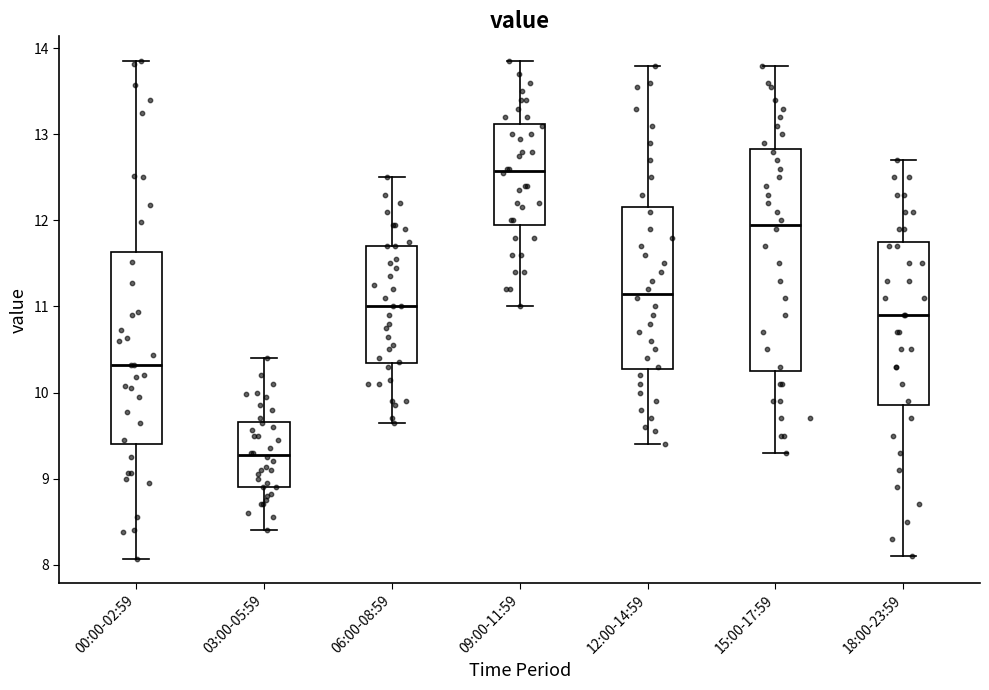

Which box's median line is the highest?

09:00-11:59